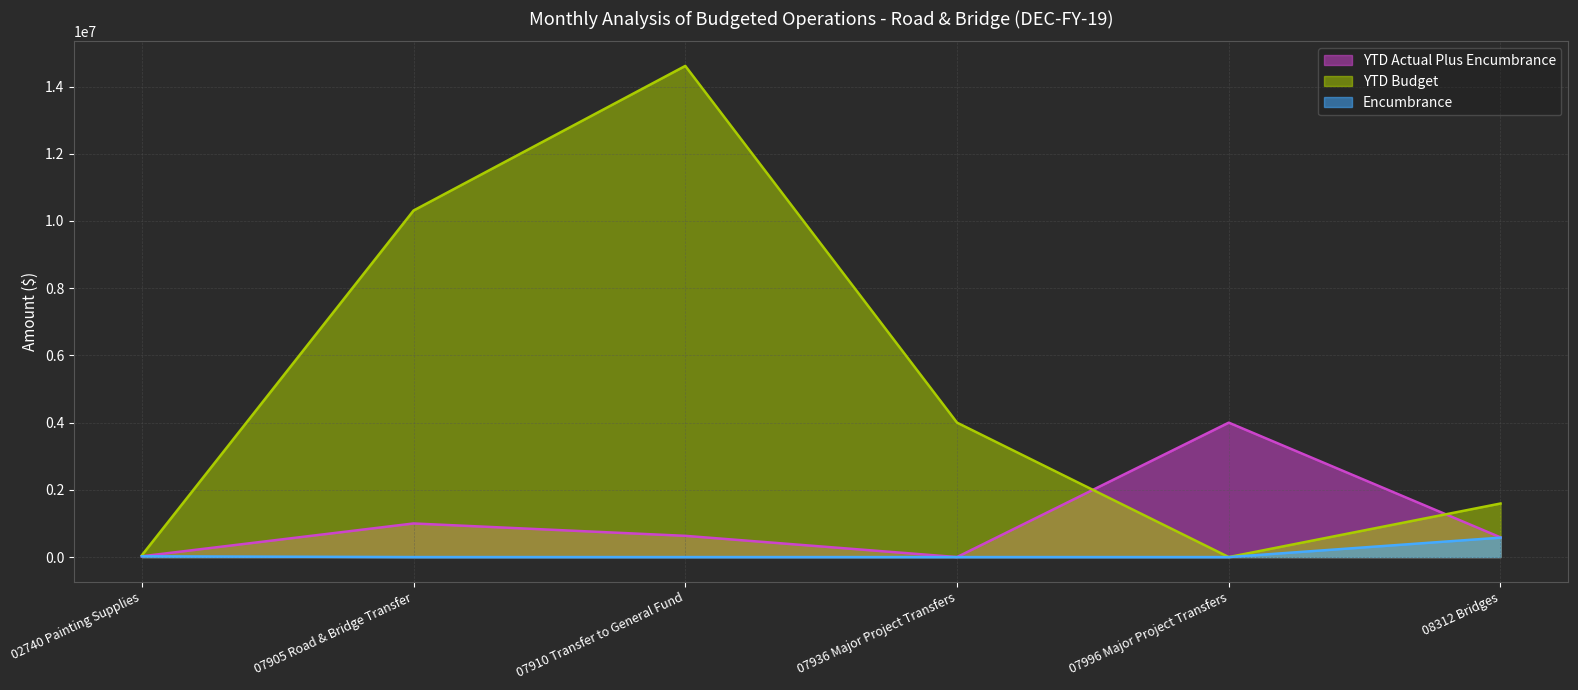

Rank the series at 07936 Major Project Transfers from highest to lowest value.

YTD Budget, YTD Actual Plus Encumbrance, Encumbrance